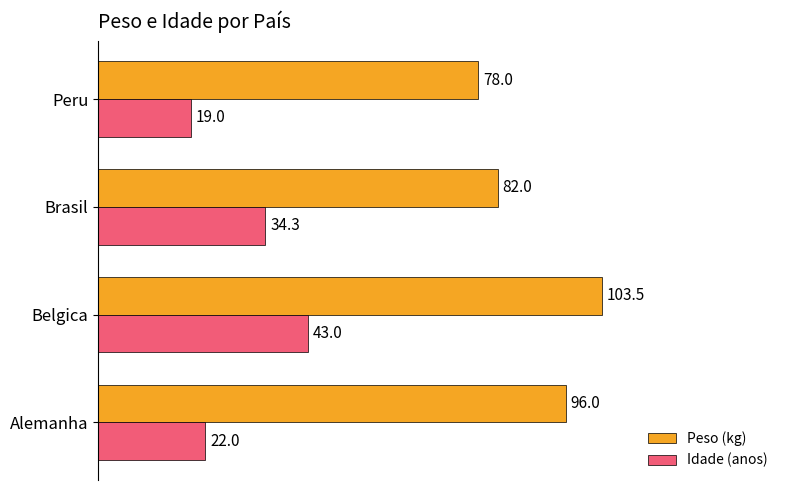

At which category is the sum across all series the highest?

Belgica